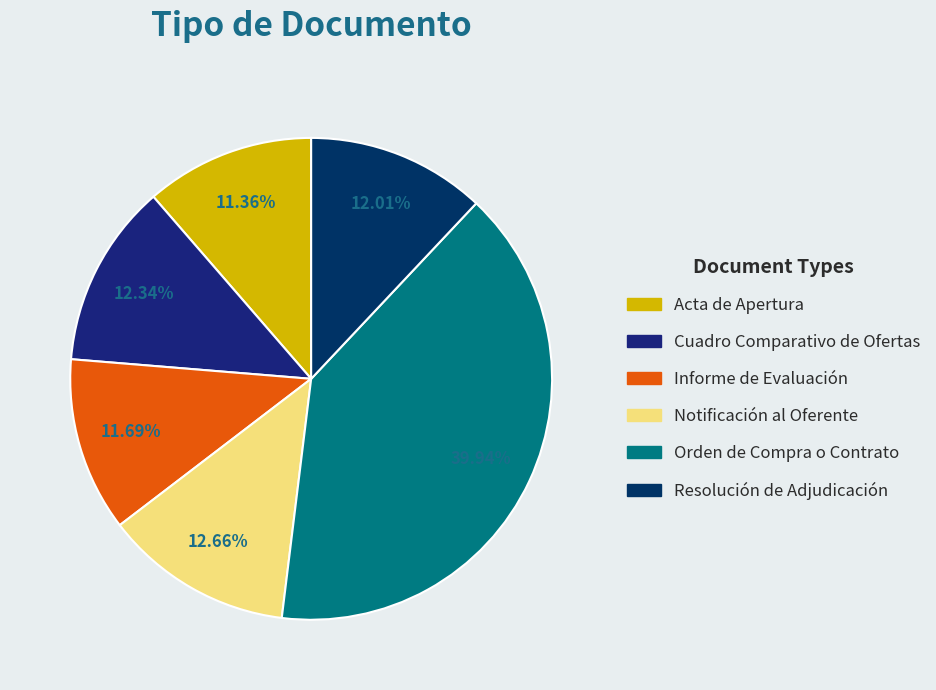

Which has a higher value, Cuadro Comparativo de Ofertas or Acta de Apertura?

Cuadro Comparativo de Ofertas